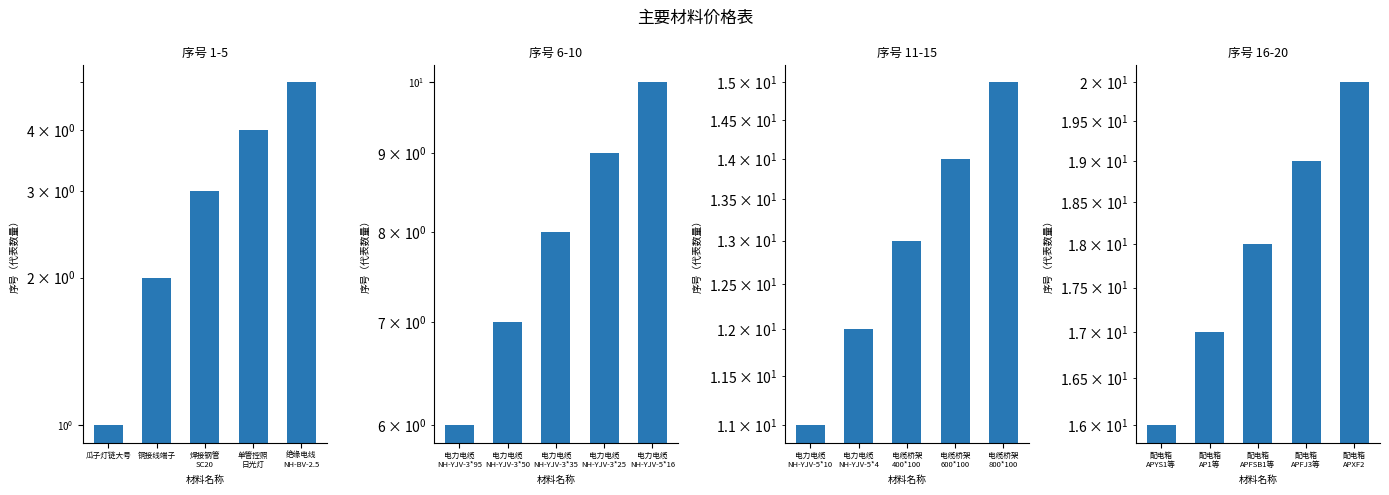

What is the label of the 1st bar from the left?

瓜子灯链大号